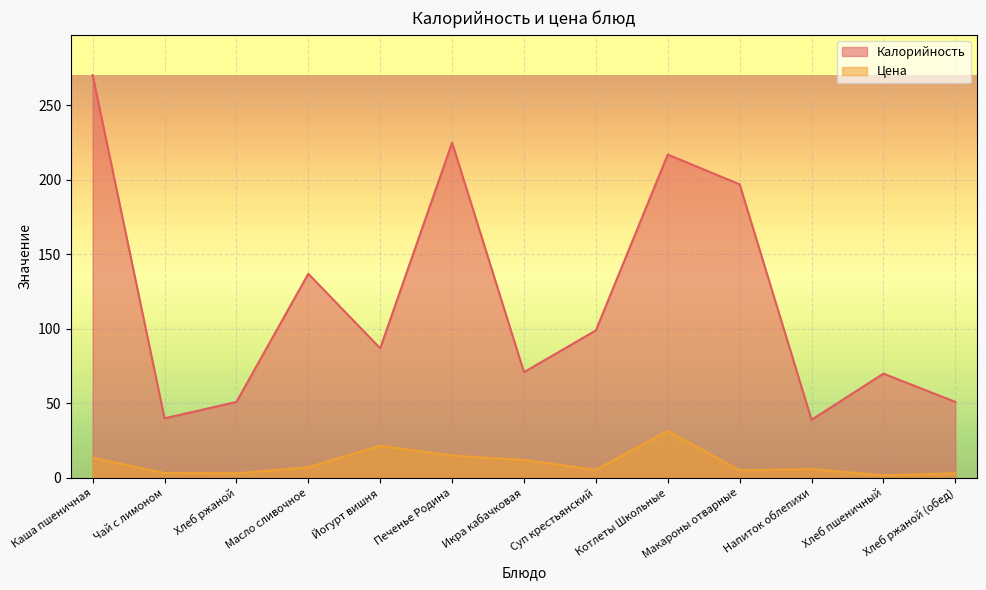

In Калорийность, how many points are higher than both neighbors (excluding endpoints)?

4